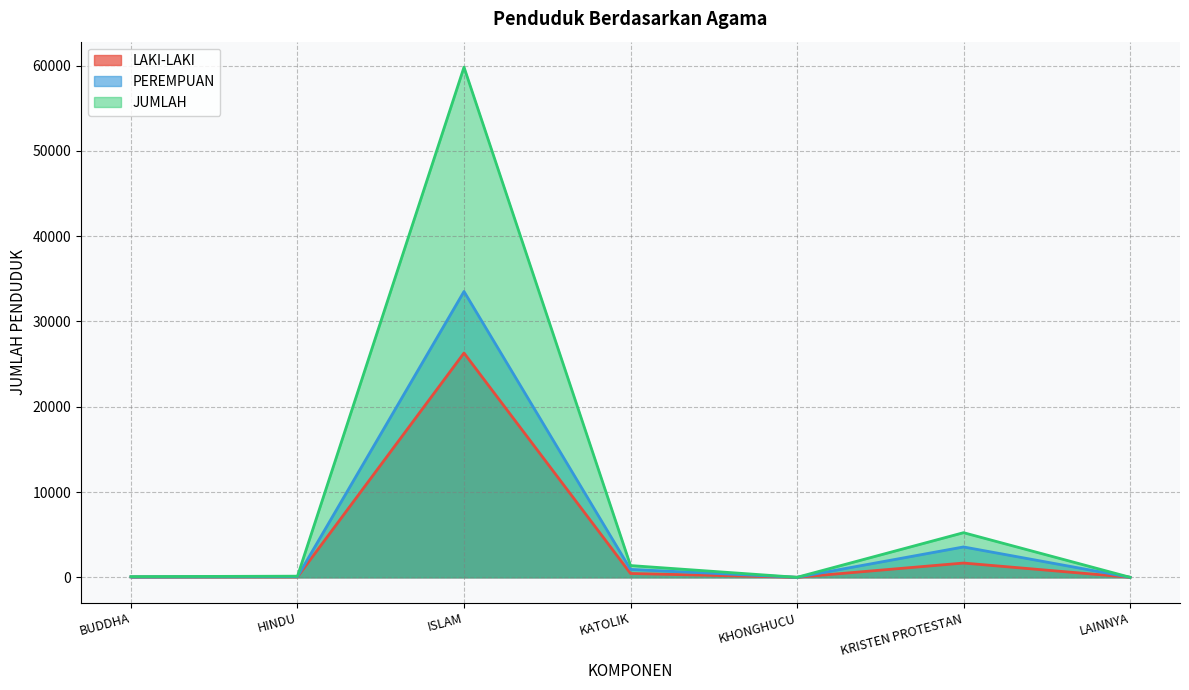

What value does the JUMLAH series have at HINDU, to the nearest 50?

150